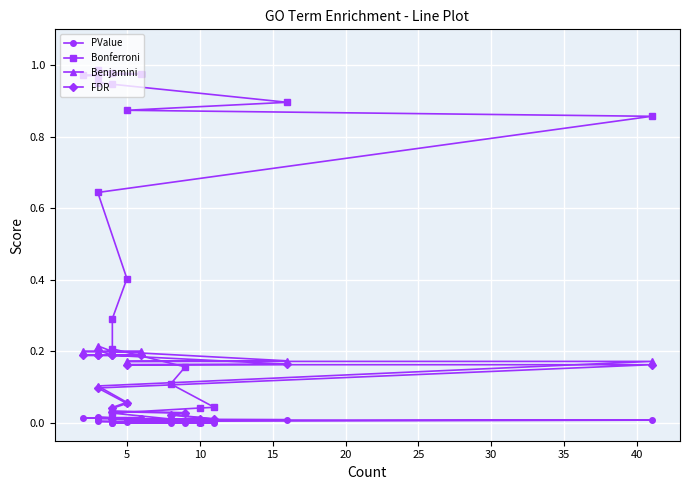

Which series has the widest spread of values?

Bonferroni